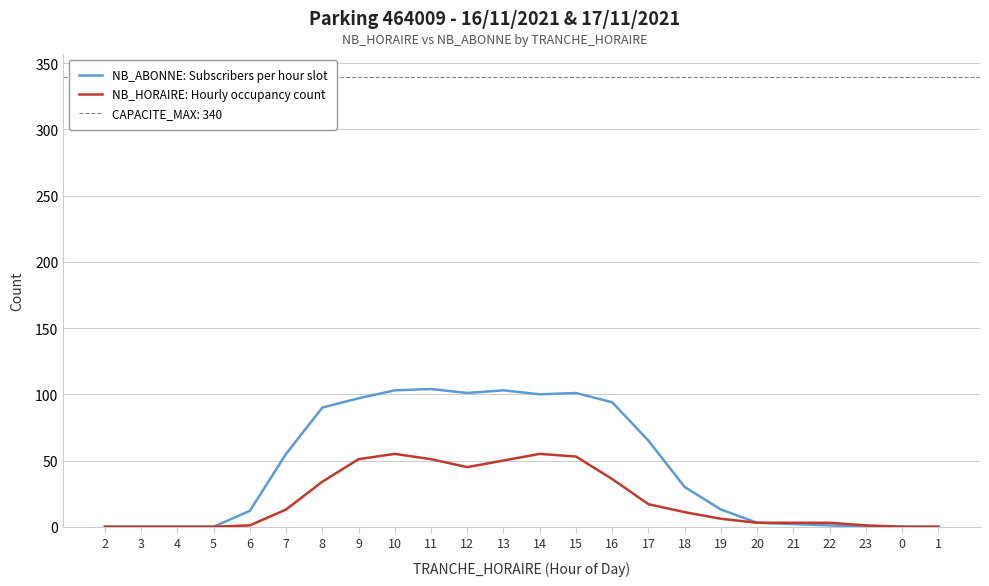

Reading right to left, list all the values displayed in this chart.

NB_ABONNE: Subscribers per hour slot: 0	0	0	1	2	3	13	30	65	94	101	100	103	101	104	103	97	90	55	12	0	0	0	0
NB_HORAIRE: Hourly occupancy count: 0	0	1	3	3	3	6	11	17	36	53	55	50	45	51	55	51	34	13	1	0	0	0	0